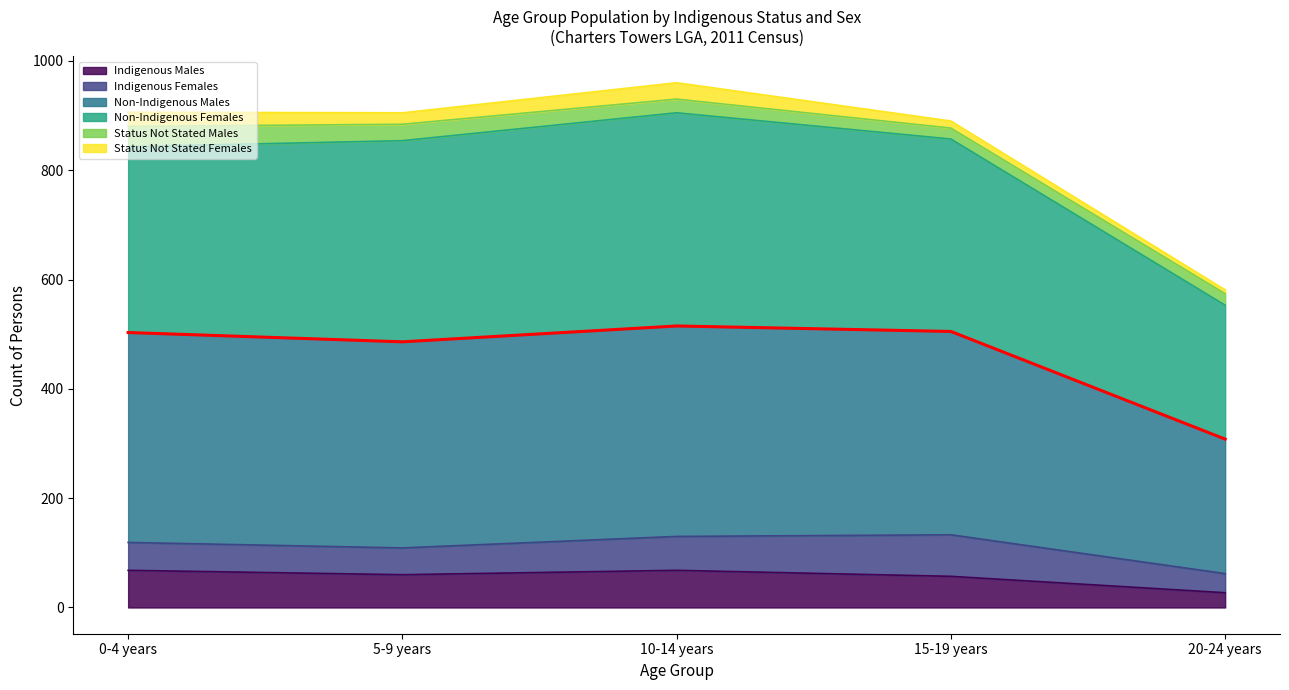

What is the approximate value at 5-9 years?

486